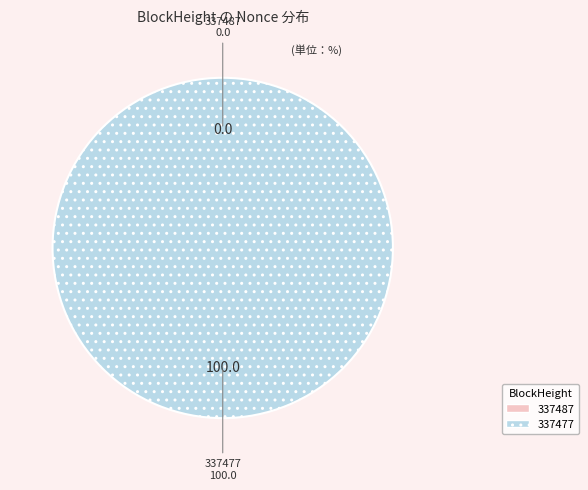

To the nearest percent, what portion does 337477 represent?

100%